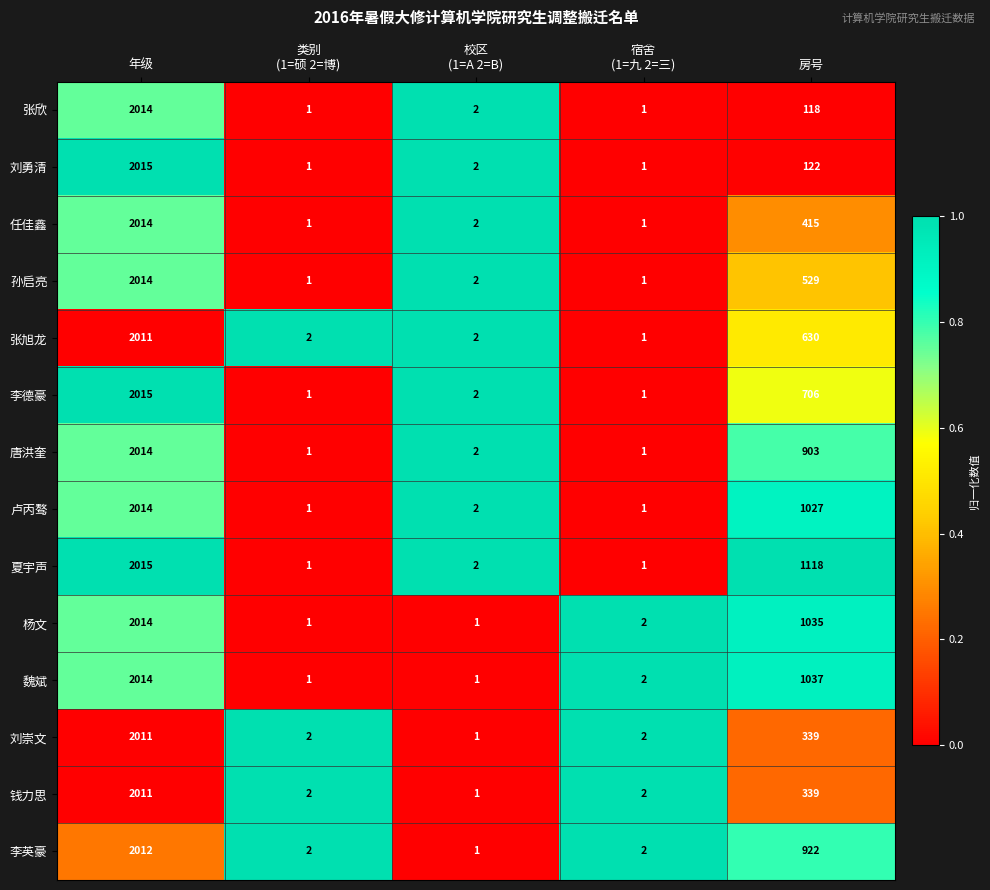

Is it true that 夏宇声 equals 1332 at 年级?

False